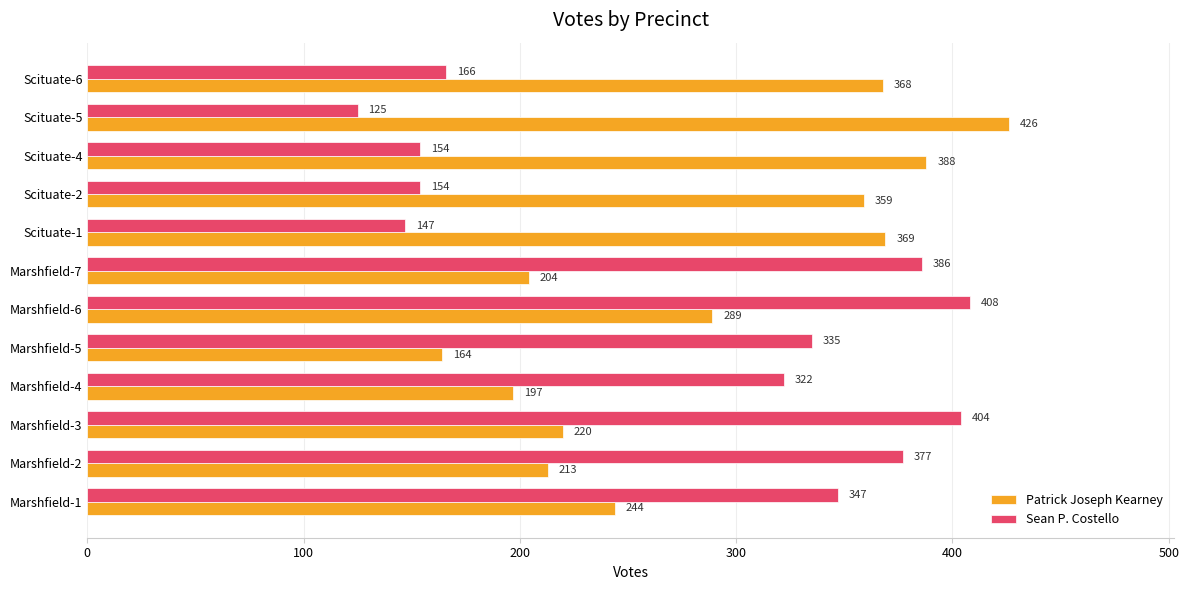

Which category has the lowest value across all series?

Scituate-5